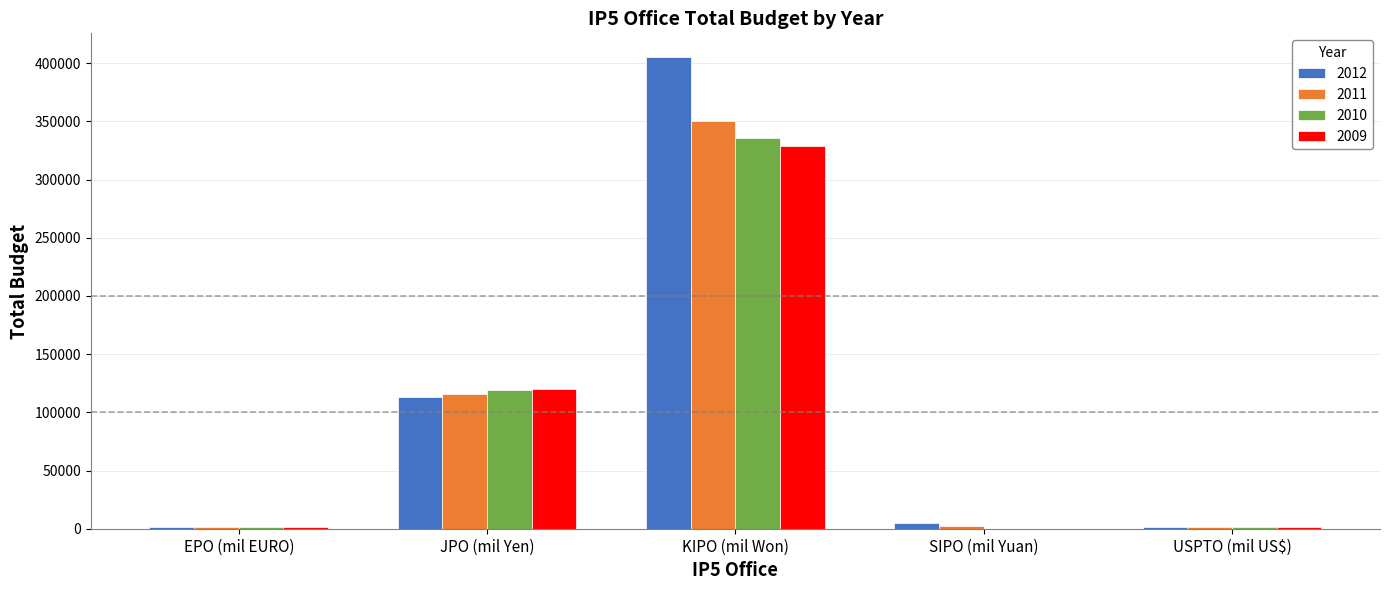

What is the greatest value displayed?

405415.0